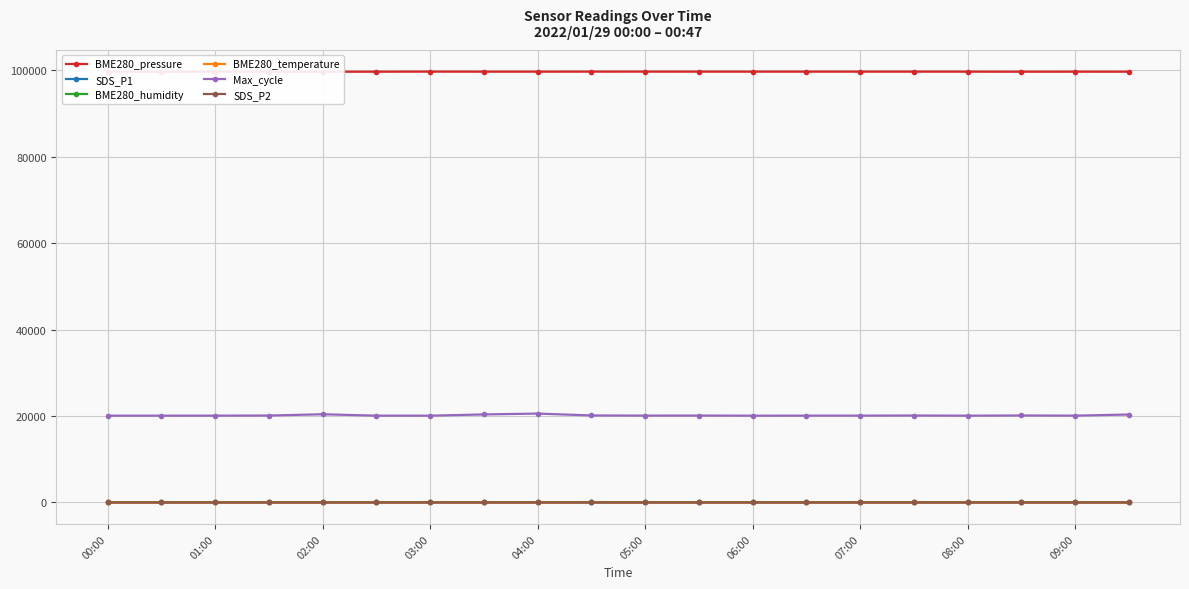

True or false: Max_cycle has more than 0 interior local peaks.

True